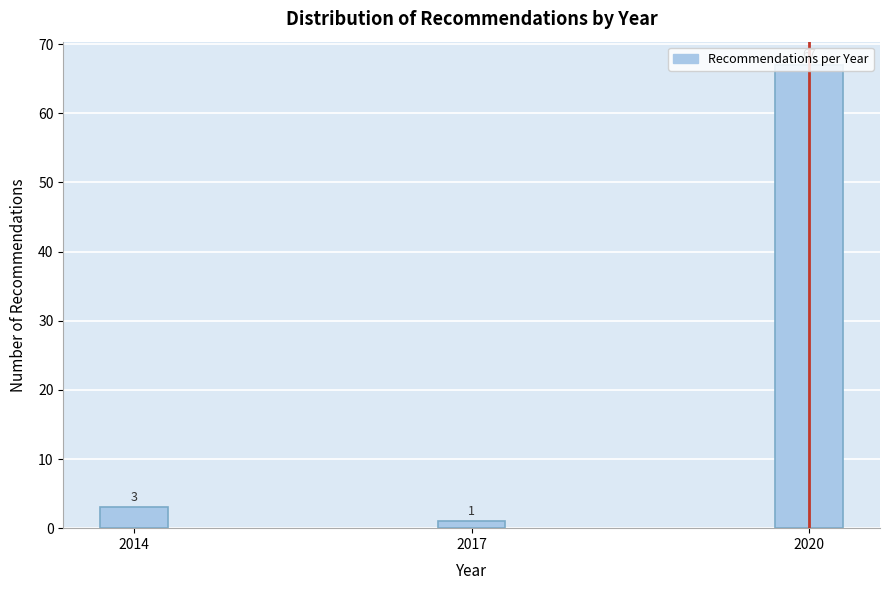

True or false: the data shows 67 at 2020.

True